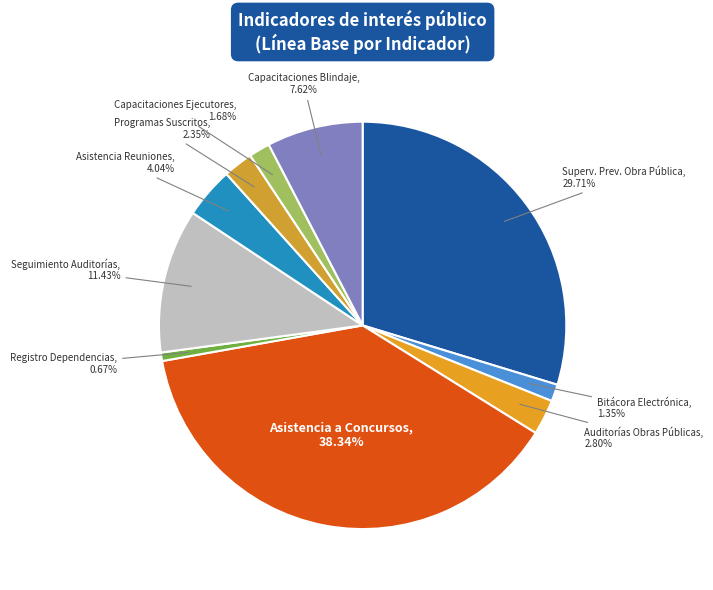

Is there any slice that represents more than half of the pie?

No